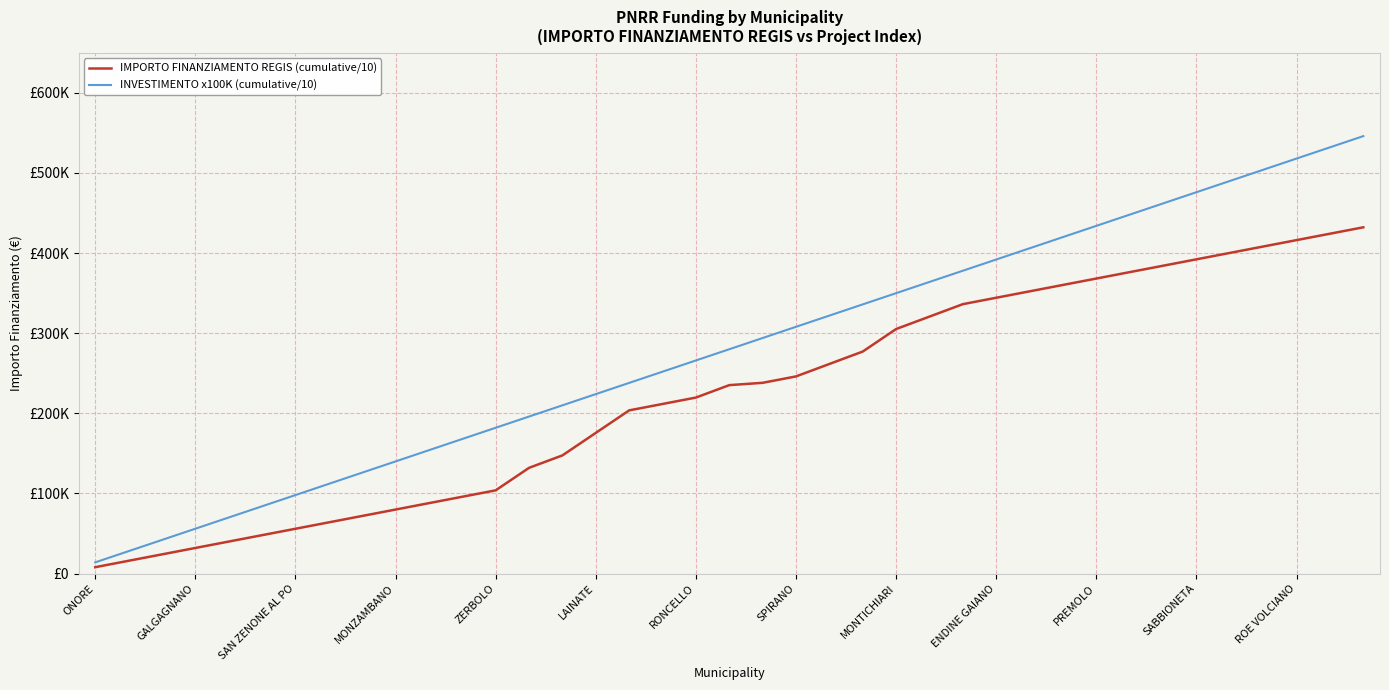

List the labels in order of IMPORTO FINANZIAMENTO REGIS (cumulative/10) value, smallest first.

ONORE, GALGAGNANO, SAN ZENONE AL PO, MONZAMBANO, ZERBOLO, LAINATE, RONCELLO, SPIRANO, MONTICHIARI, ENDINE GAIANO, PREMOLO, SABBIONETA, ROE VOLCIANO, 13, 14, 15, 16, 17, 18, 19, 20, 21, 22, 23, 24, 25, 26, 27, 28, 29, 30, 31, 32, 33, 34, 35, 36, 37, 38